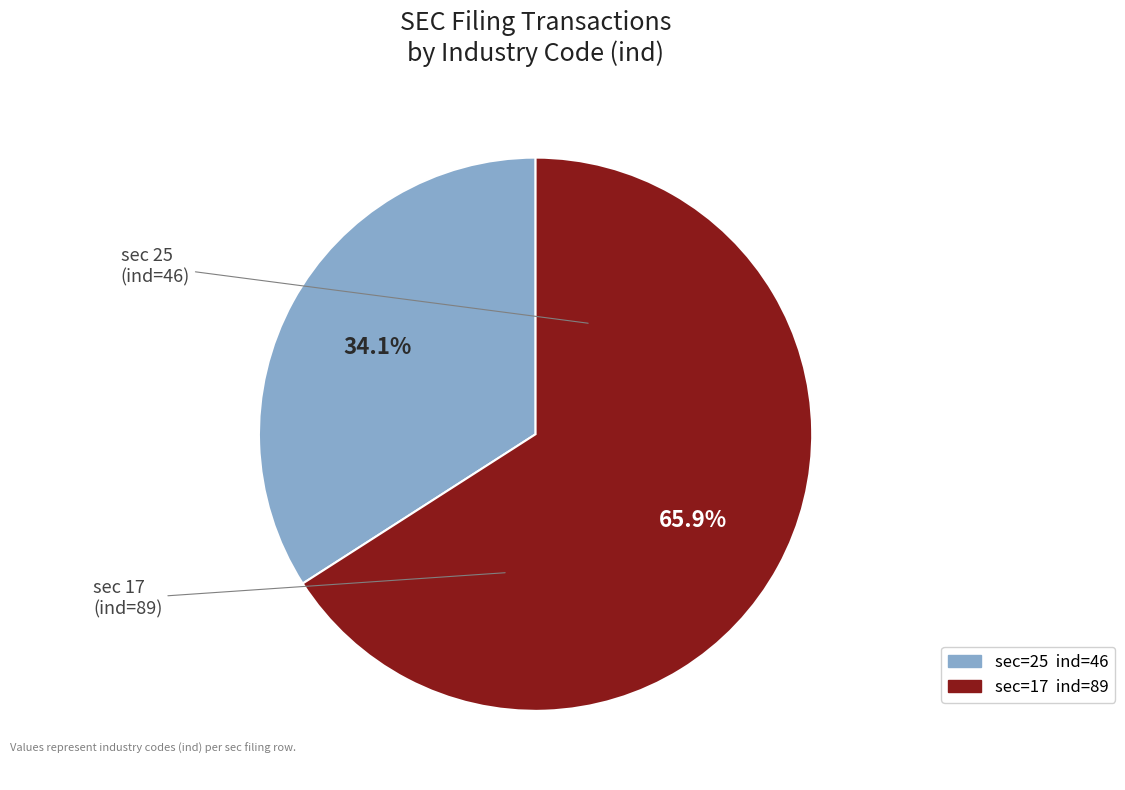

Do sec 17 (ind=89) and sec 25 (ind=46) together represent more than half of the pie?

Yes